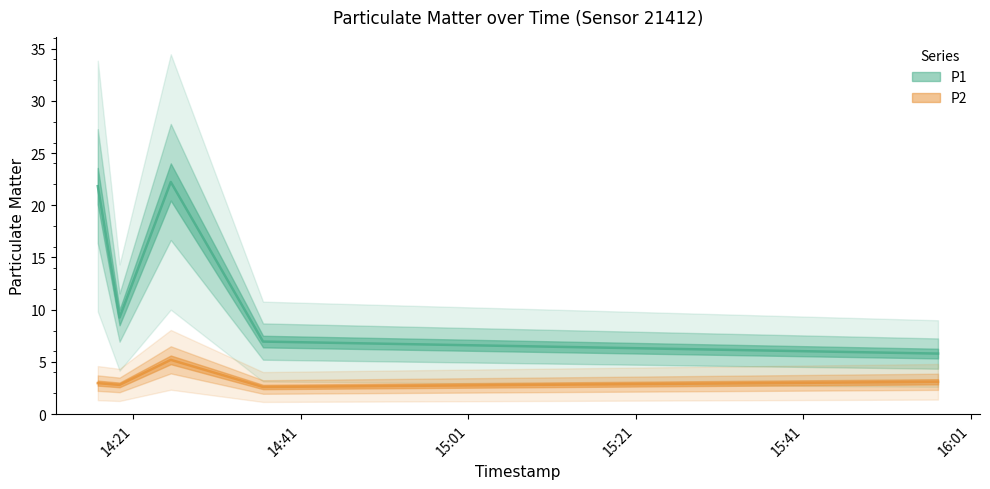

In P1, how many points are lower than both neighbors (excluding endpoints)?

1